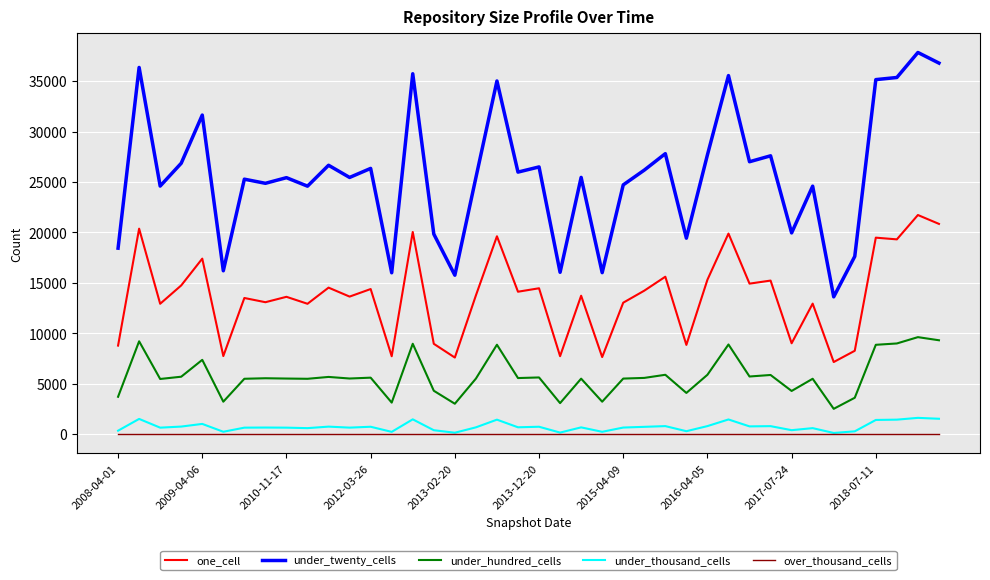

What is the greatest value displayed?

37851